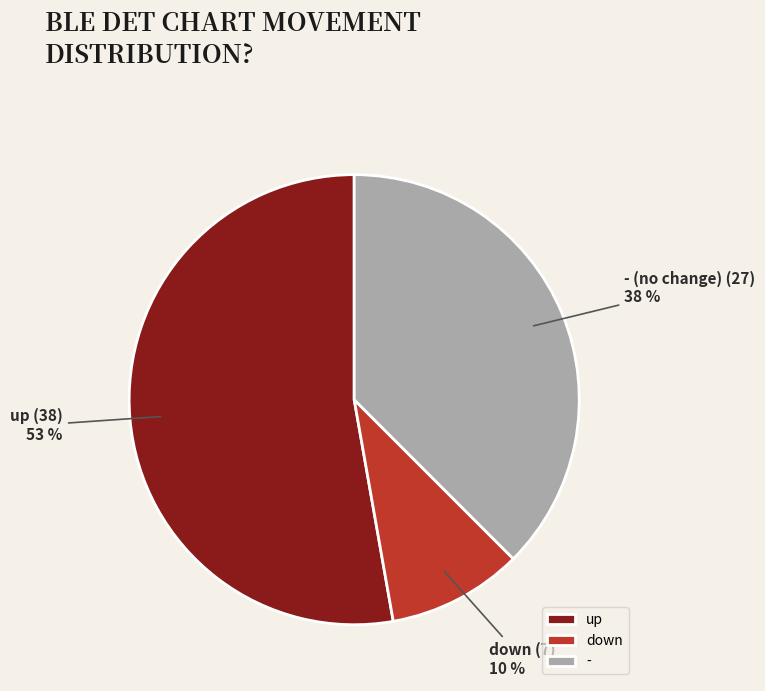

Do - and down together represent more than half of the pie?

No